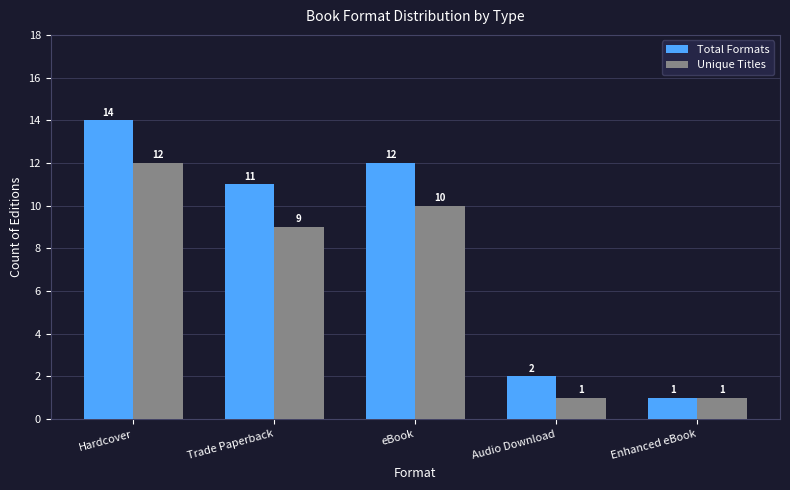

What is the value of the Unique Titles bar at the 3rd from the left?

10